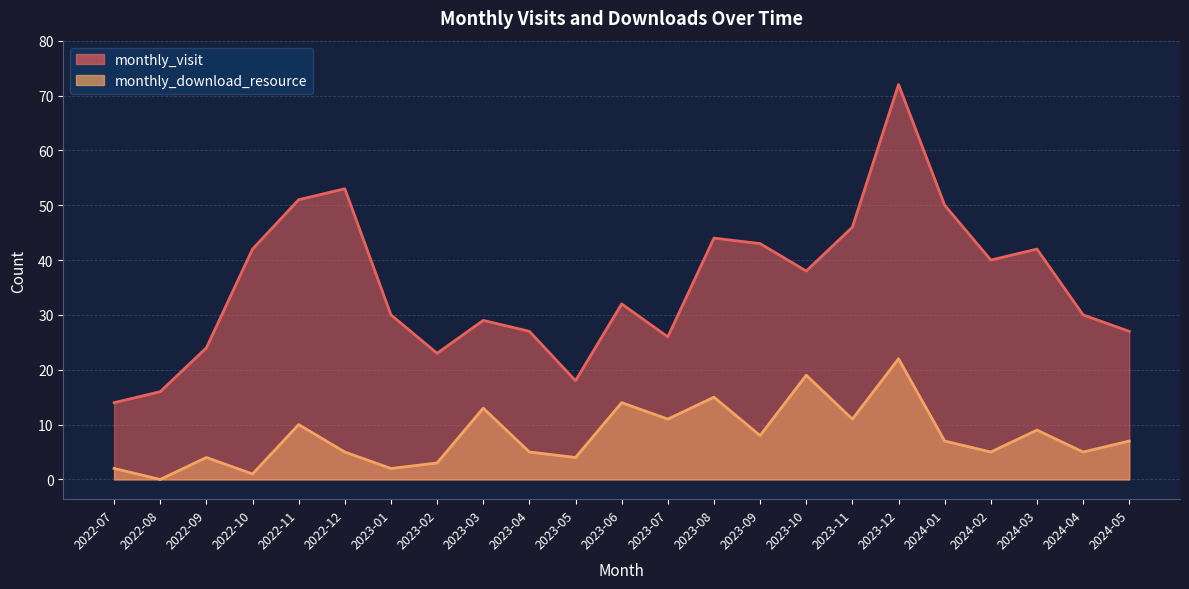

At 2023-04, list the series in order from smallest to largest.

monthly_download_resource, monthly_visit